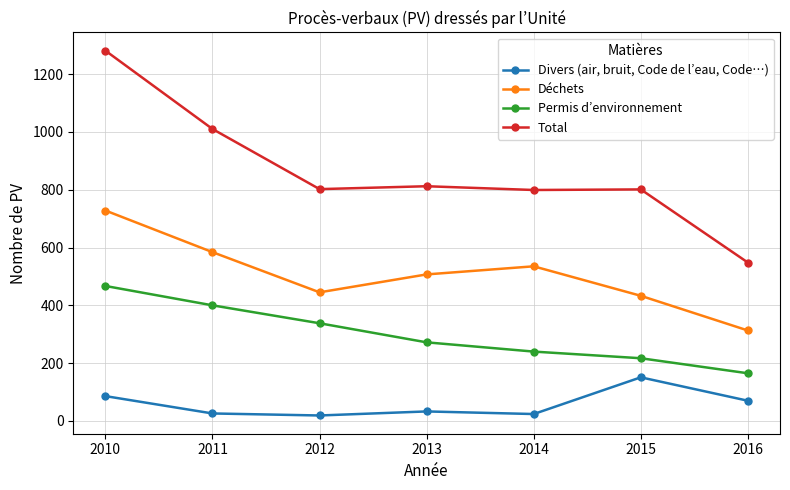

True or false: Déchets and Permis d’environnement cross at least once.

False